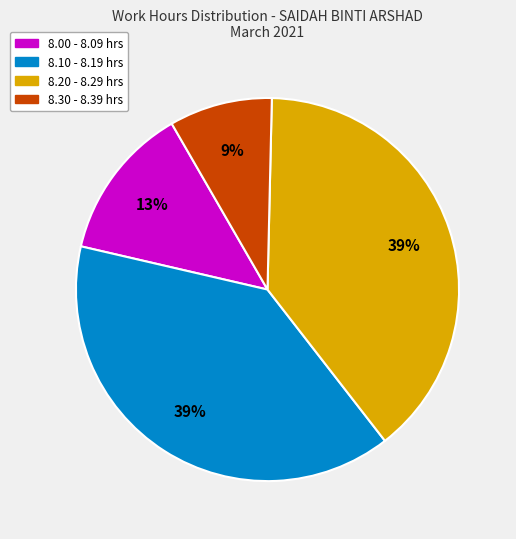

Count the number of slices in the pie.

4